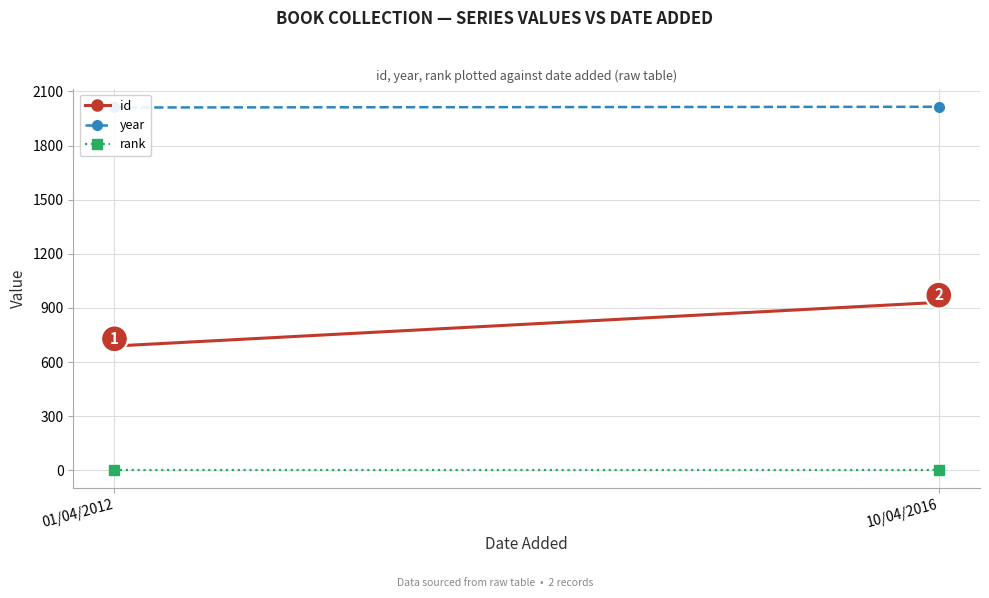

The value of year at 10/04/2016 is 2015. True or false?

True